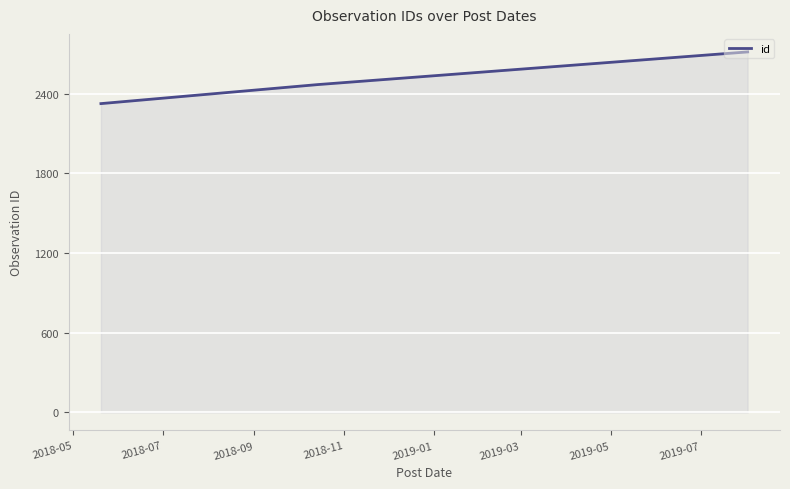

What is the difference between the maximum and minimum values?

389